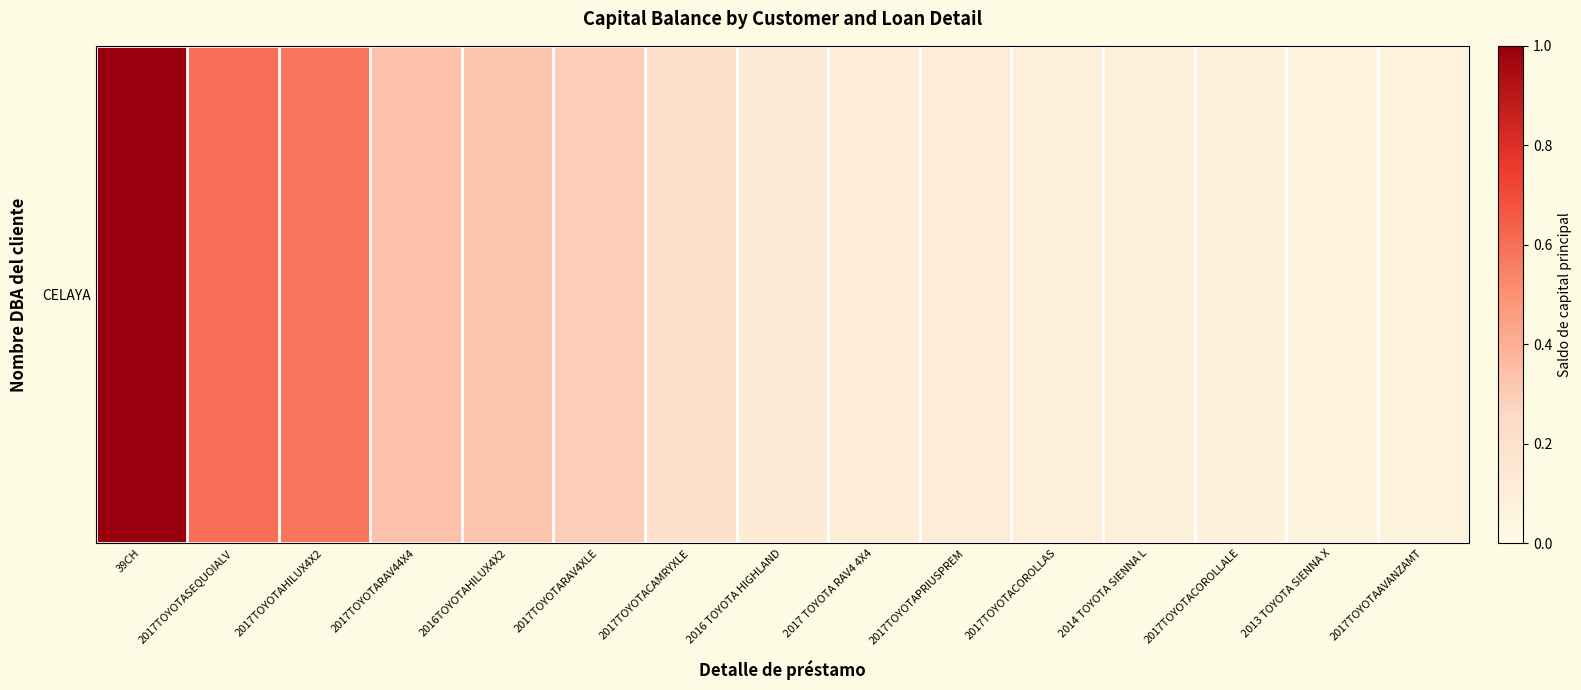

True or false: the data shows 1.0 at 39CH.

True